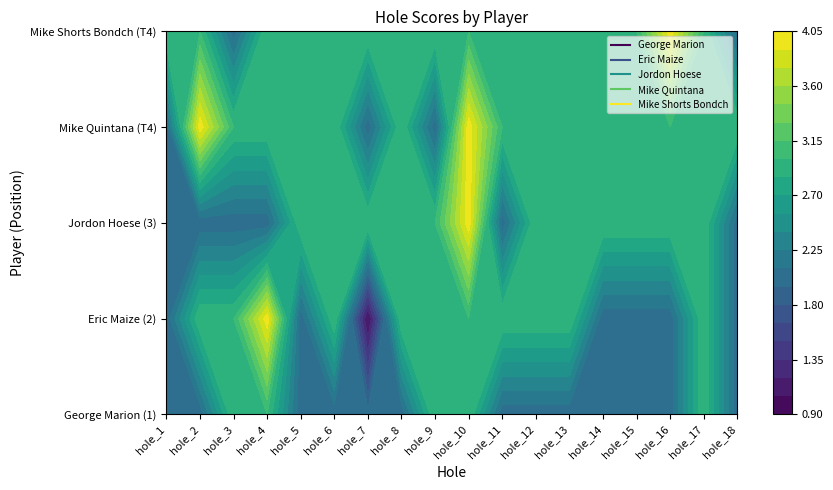

The value of Eric Maize at hole_10 is 1. True or false?

False